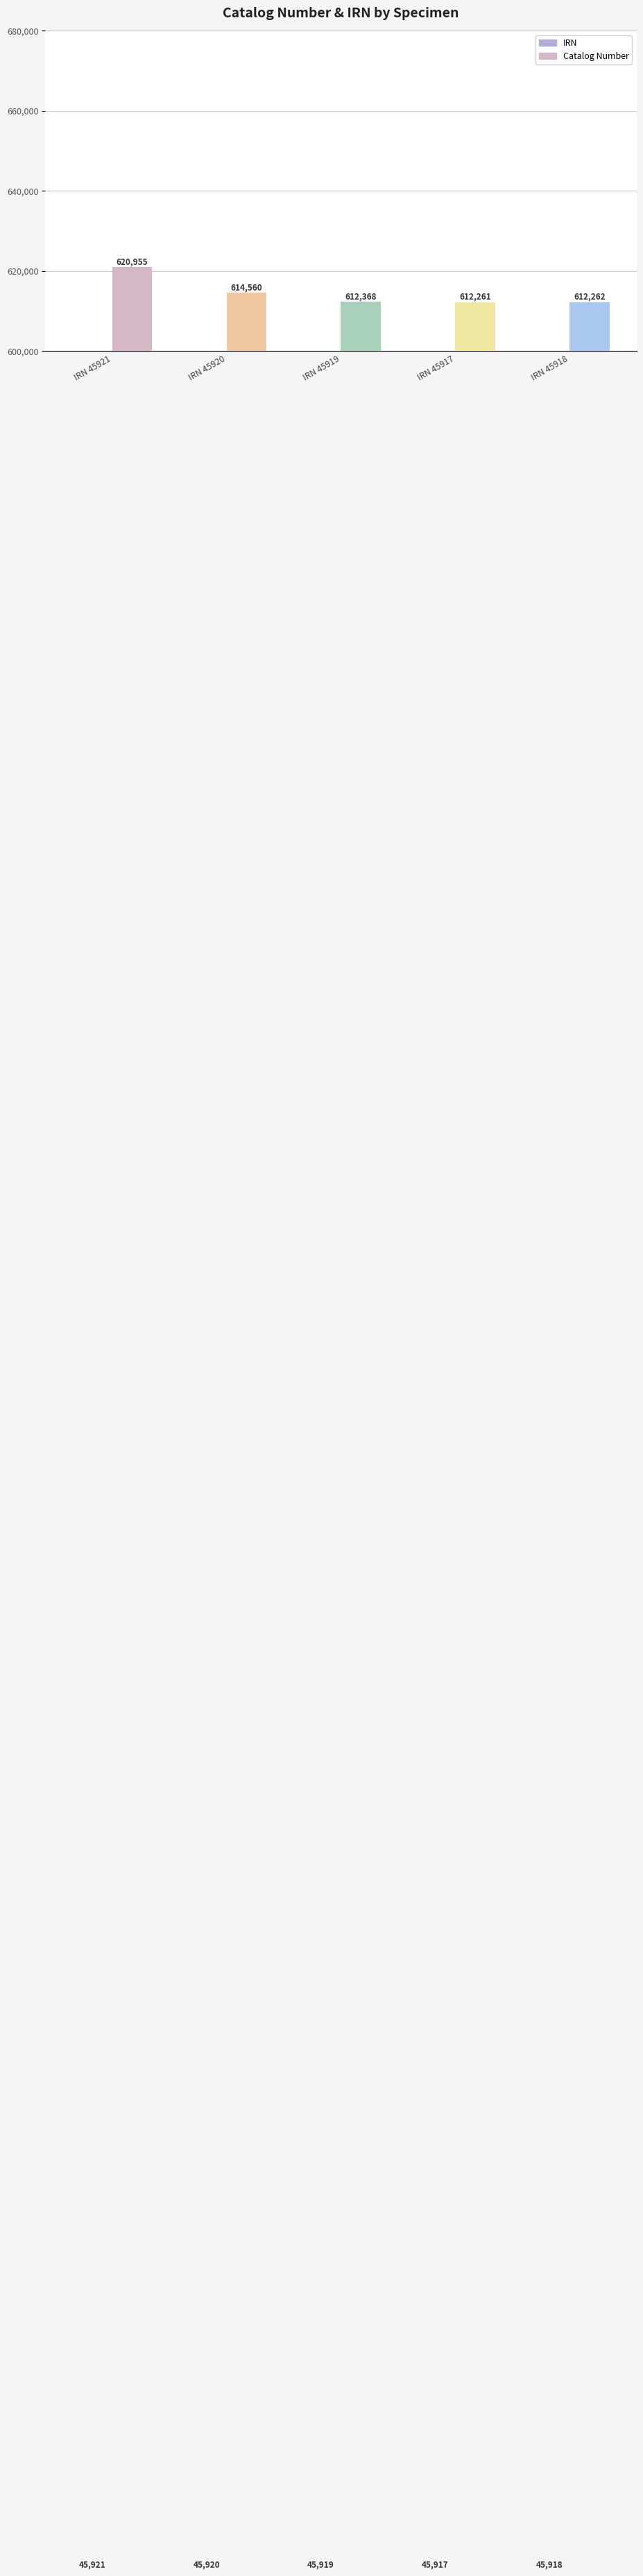

At which category is the sum across all series the highest?

45921